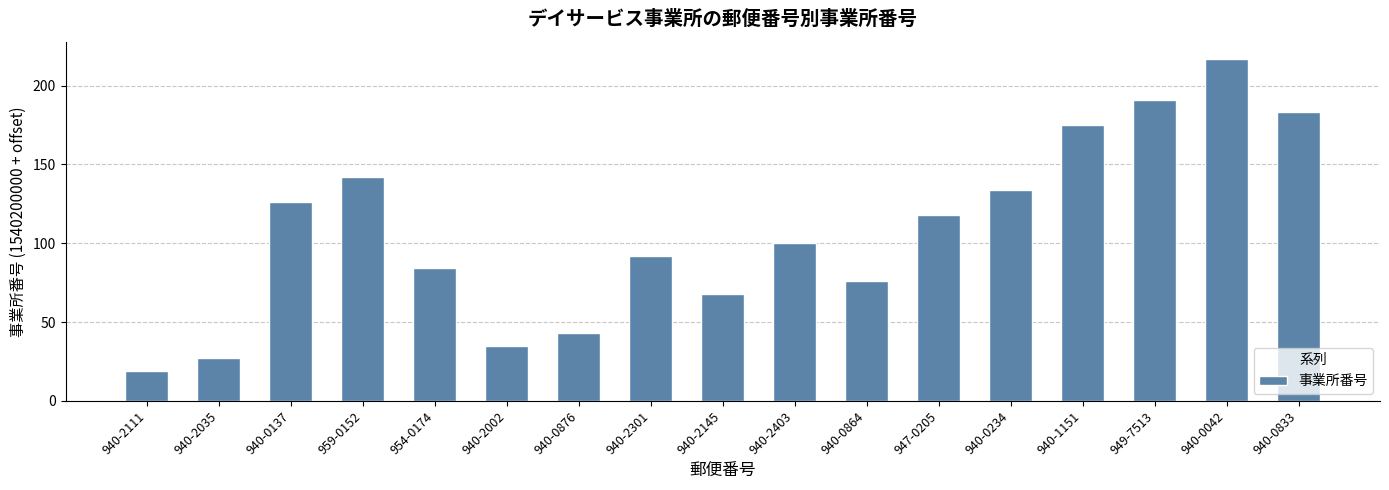

How many data points are less than 100?

8